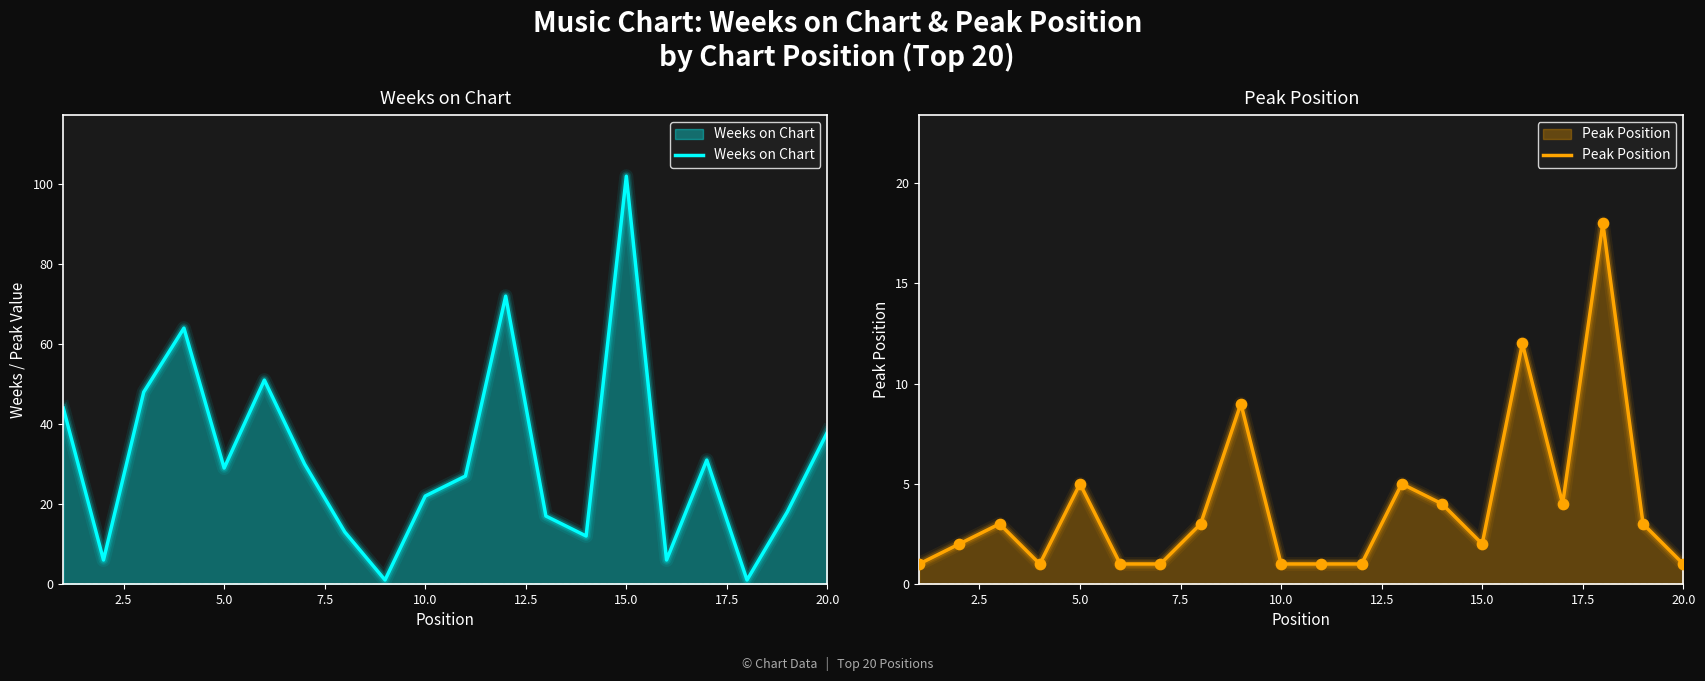

Which series reaches the maximum Y coordinate?

Weeks on Chart